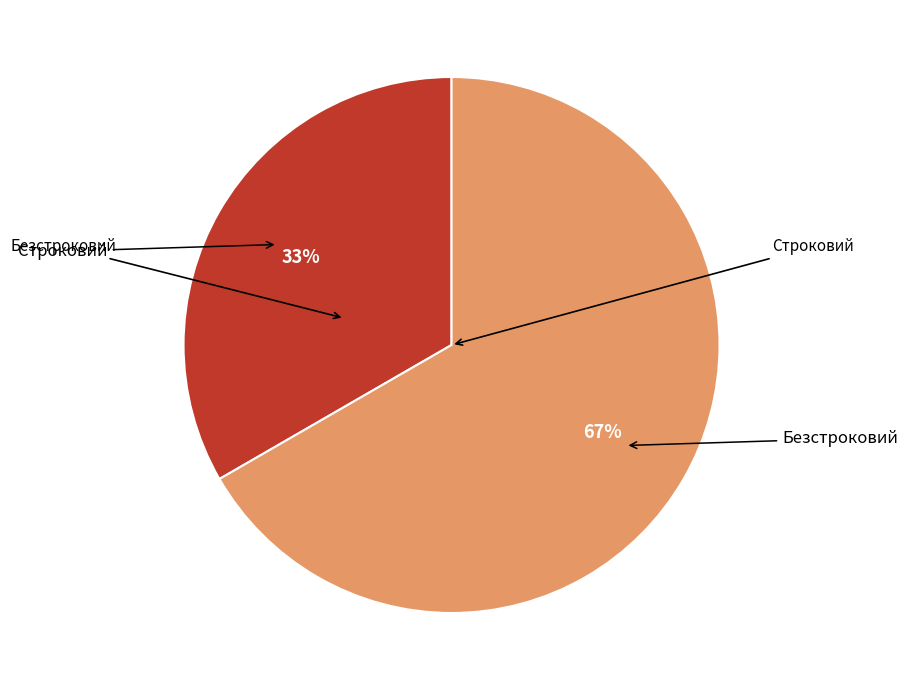

Does any single category account for the majority?

Yes